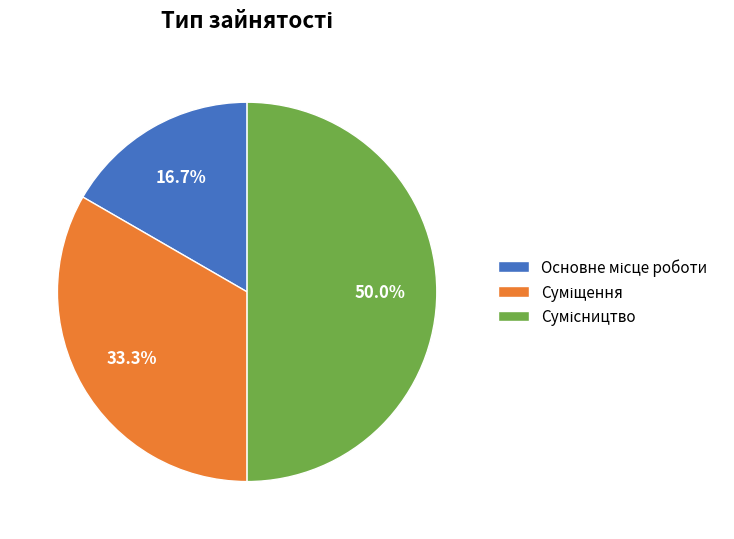

What percentage is the Суміщення slice, to the nearest percent?

33%